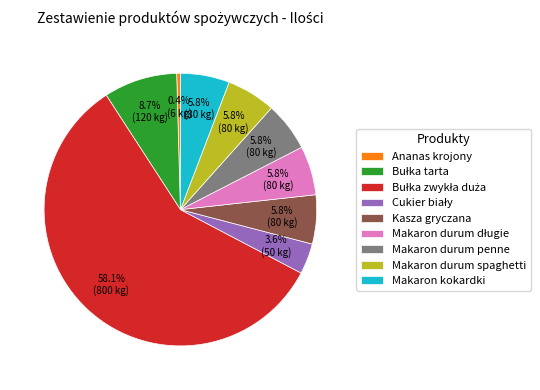

Is there a majority slice in this chart?

Yes